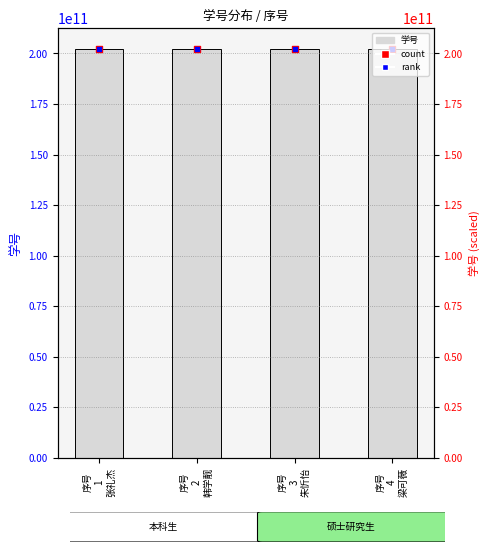

Which series reaches the maximum Y coordinate?

count (红点)